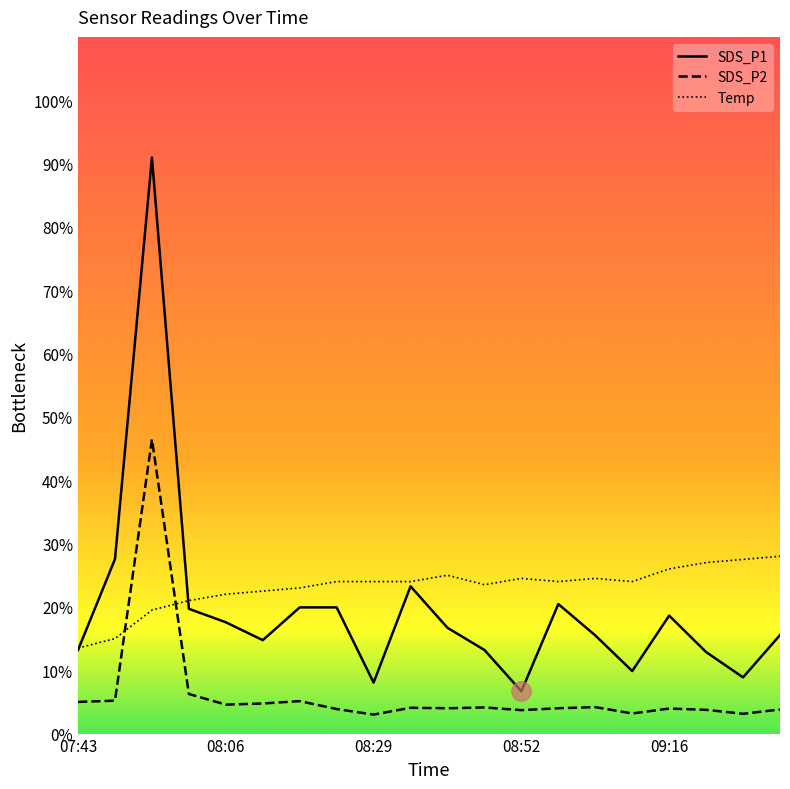

Which label corresponds to the smallest value in the chart?

08:29